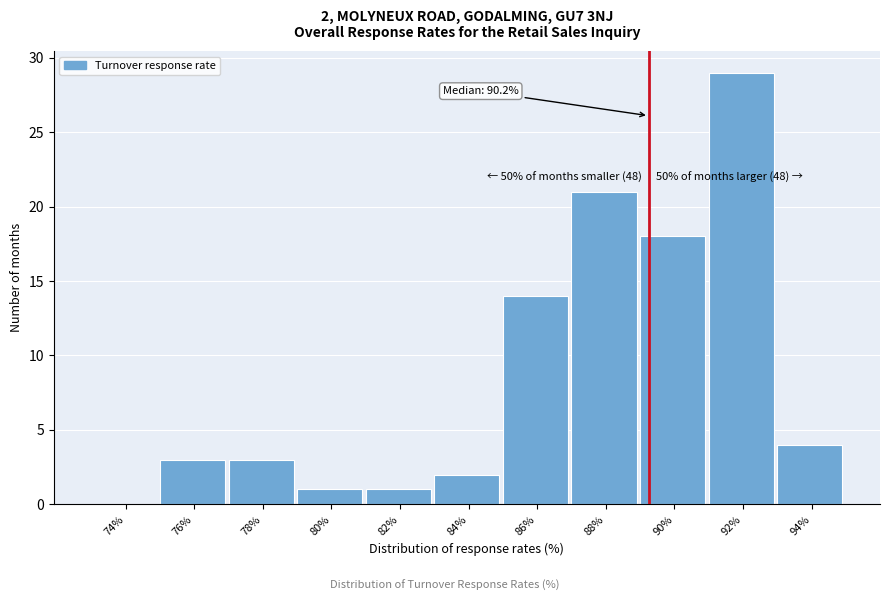

Reading right to left, extract all data points from this chart.

94%=4	92%=29	90%=18	88%=21	86%=14	84%=2	82%=1	80%=1	78%=3	76%=3	74%=0